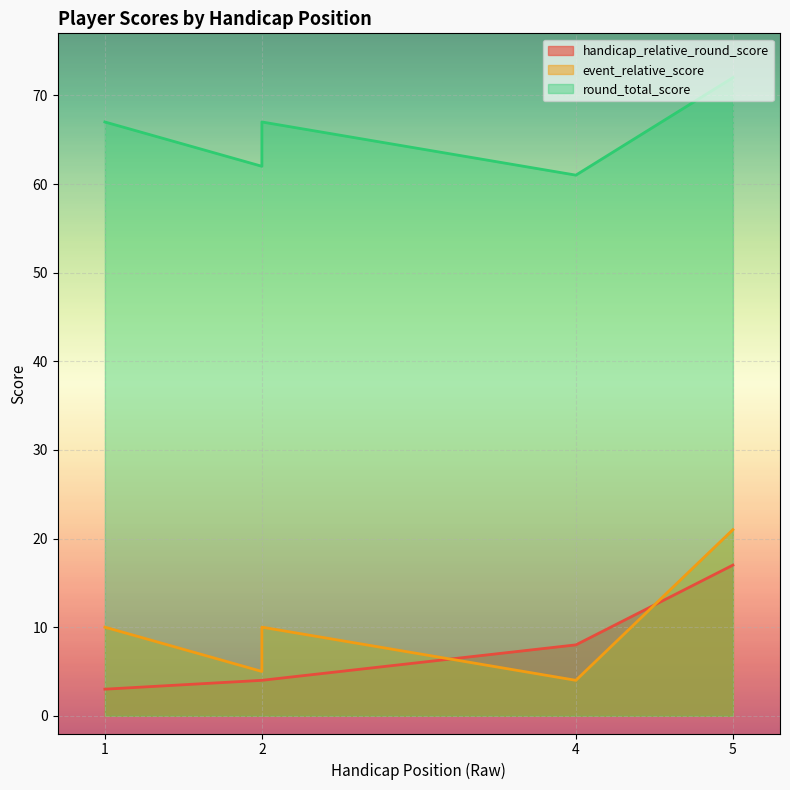

What value does the event_relative_score series have at 1?

10